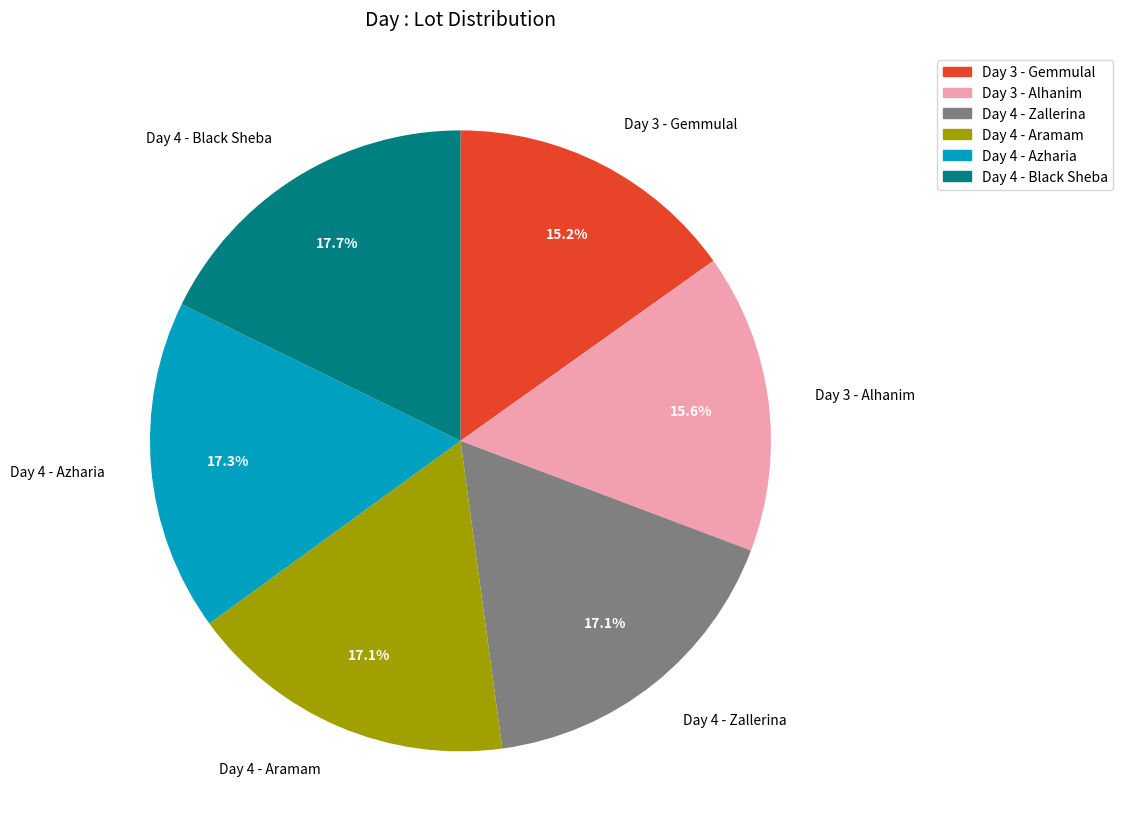

Approximately how many times larger is the value at Day 4 - Azharia compared to Day 4 - Aramam?

1.0